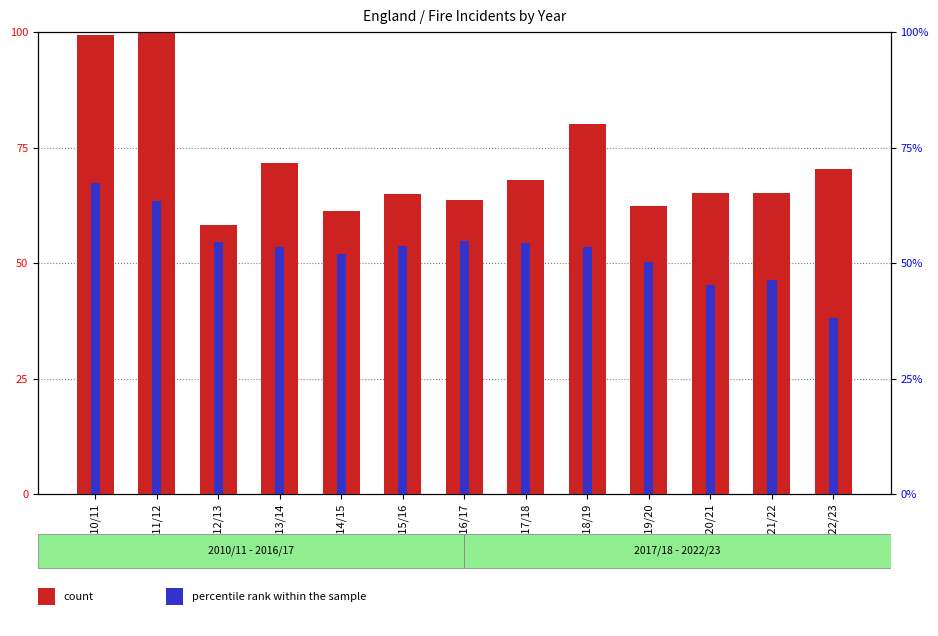

What is the approximate value of Non-Primary Fire at 2018/19?

80.1